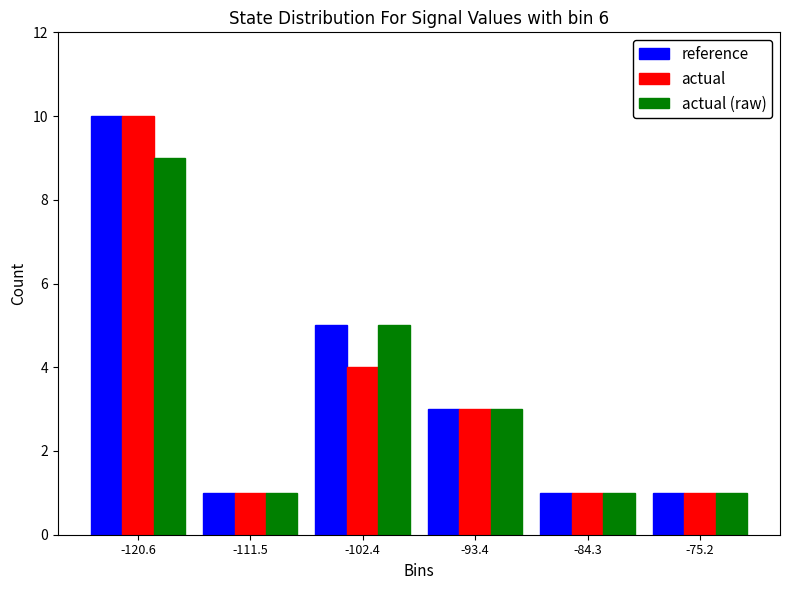

Reading left to right, list every range on the x-axis with the height of the bar of each series over it. Neither the bar edges nor the heights are printed on the chart, so give them approximately, as read against the axes.

-125 to -116: reference=10	actual=10	actual (raw)=9
-116 to -107: reference=1	actual=1	actual (raw)=1
-107 to -98: reference=5	actual=4	actual (raw)=5
-98 to -89: reference=3	actual=3	actual (raw)=3
-89 to -80: reference=1	actual=1	actual (raw)=1
-80 to -71: reference=1	actual=1	actual (raw)=1